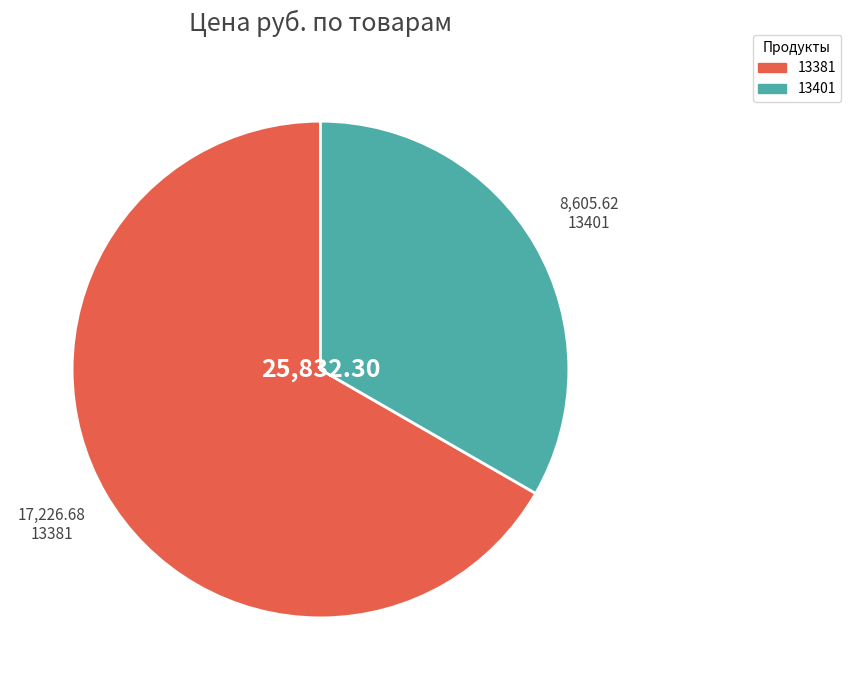

Which has a higher value, 13381 or 13401?

13381